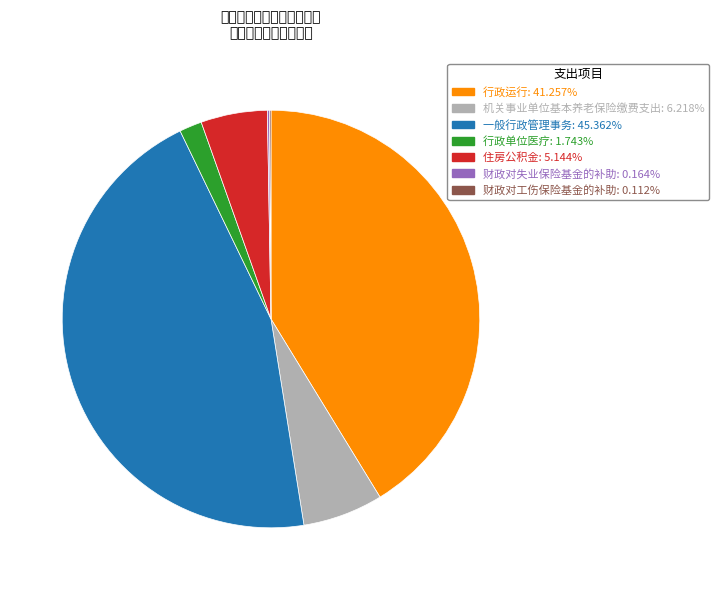

Which slice is the largest?

一般行政管理事务